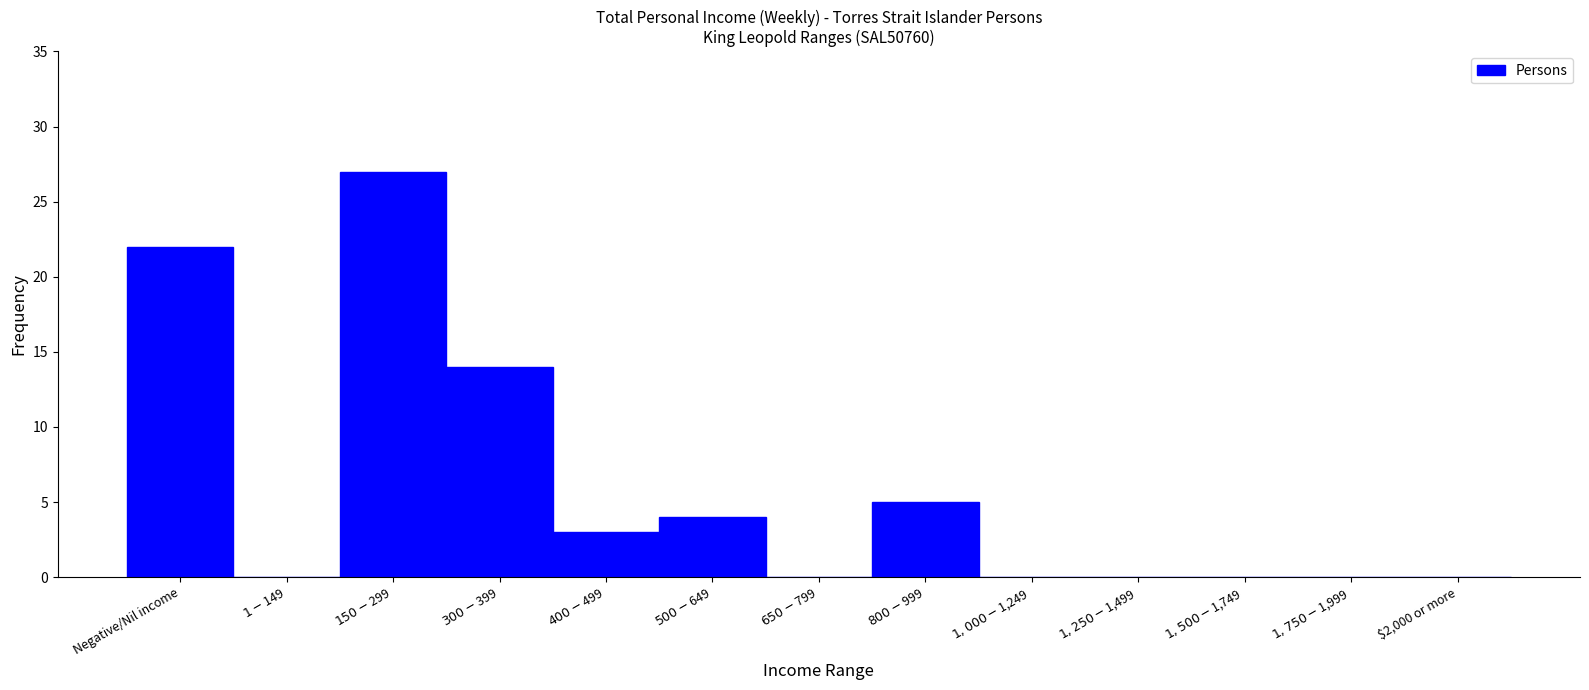

What is the greatest value displayed?

27